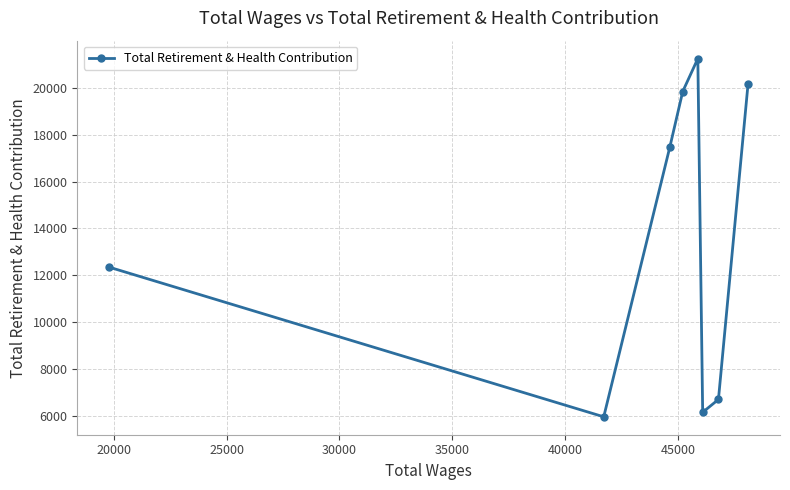

Is this an area chart (filled region under the line)?

No